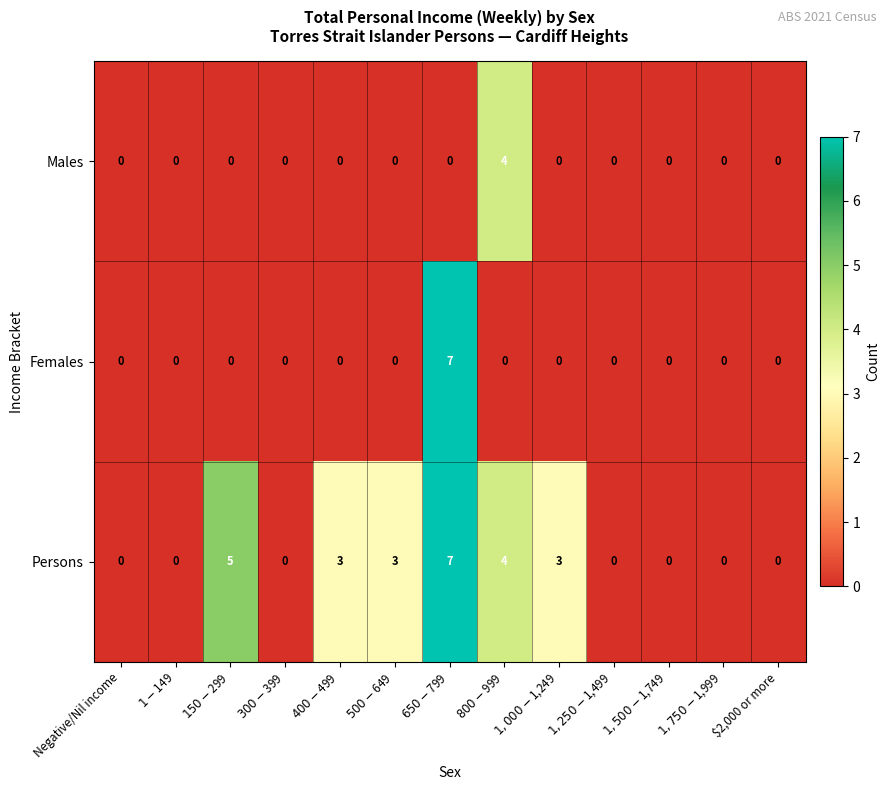

What is the greatest value displayed?

7